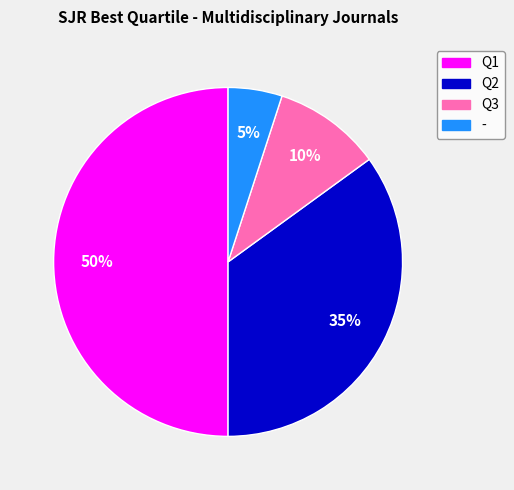

How many segments does this pie chart have?

4